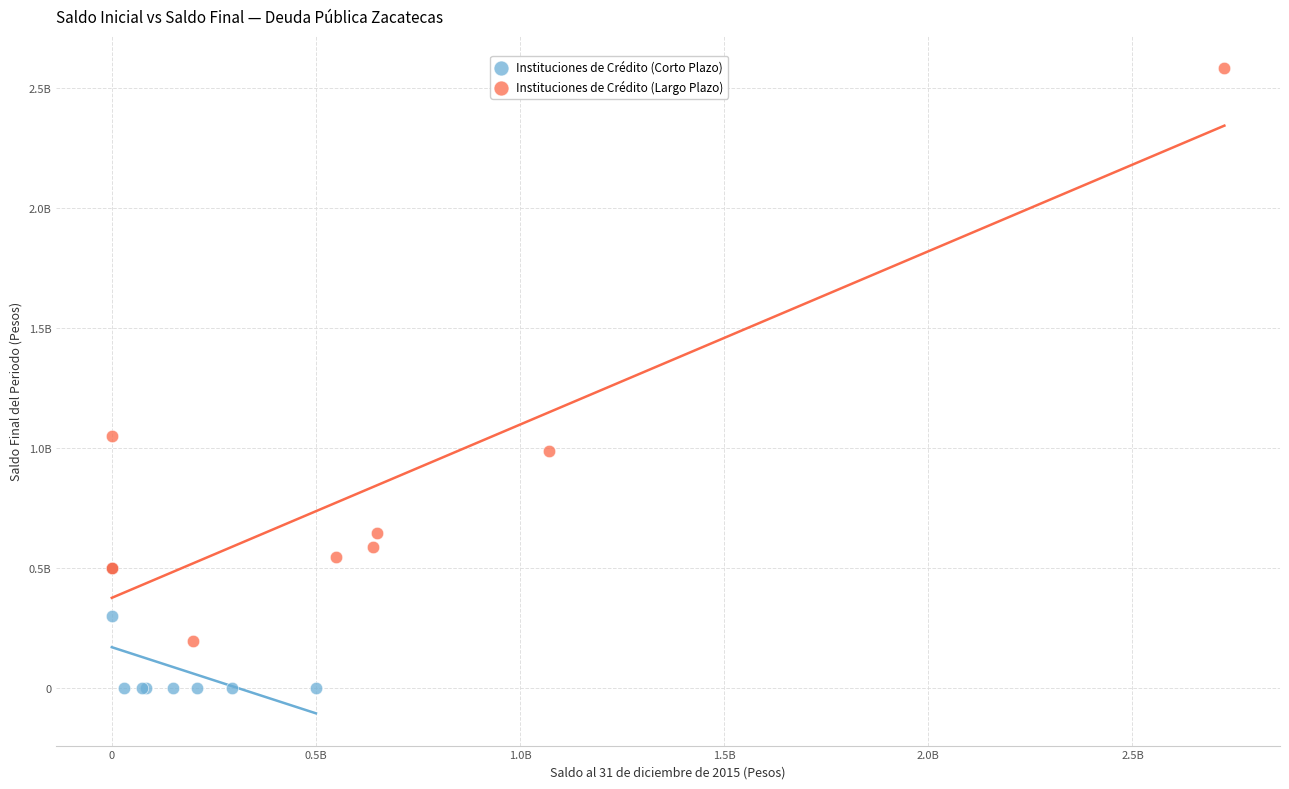

Which series reaches the minimum Y coordinate?

Instituciones de Crédito (Corto Plazo)